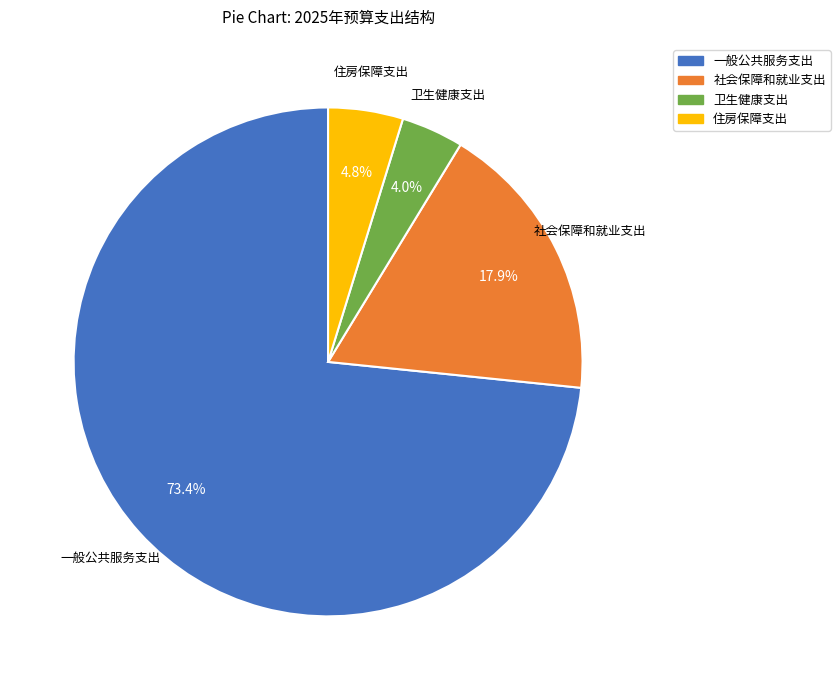

Is it true that 一般公共服务支出 is 81% of the pie?

False